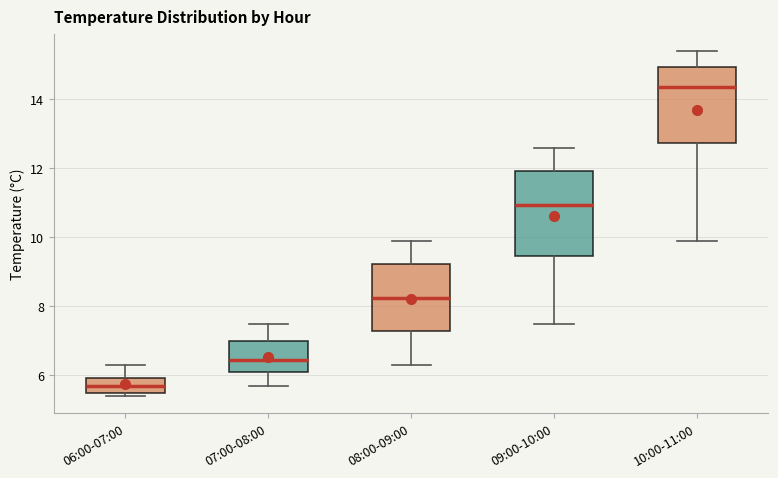

Reading left to right, transcribe this box plot: for each box, give where its median line is, the range the box spans, and where its two whiskers end, as read against the y-axis. The values are not printed on the chart, so give them approximately, as read against the axis.

06:00-07:00: median 5.8, box 5.6 to 6.0, whiskers 5.4 to 6.4
07:00-08:00: median 6.4, box 6.2 to 7.0, whiskers 5.8 to 7.6
08:00-09:00: median 8.2, box 7.2 to 9.2, whiskers 6.4 to 10.0
09:00-10:00: median 11.0, box 9.4 to 12.0, whiskers 7.6 to 12.6
10:00-11:00: median 14.4, box 12.8 to 15.0, whiskers 10.0 to 15.4